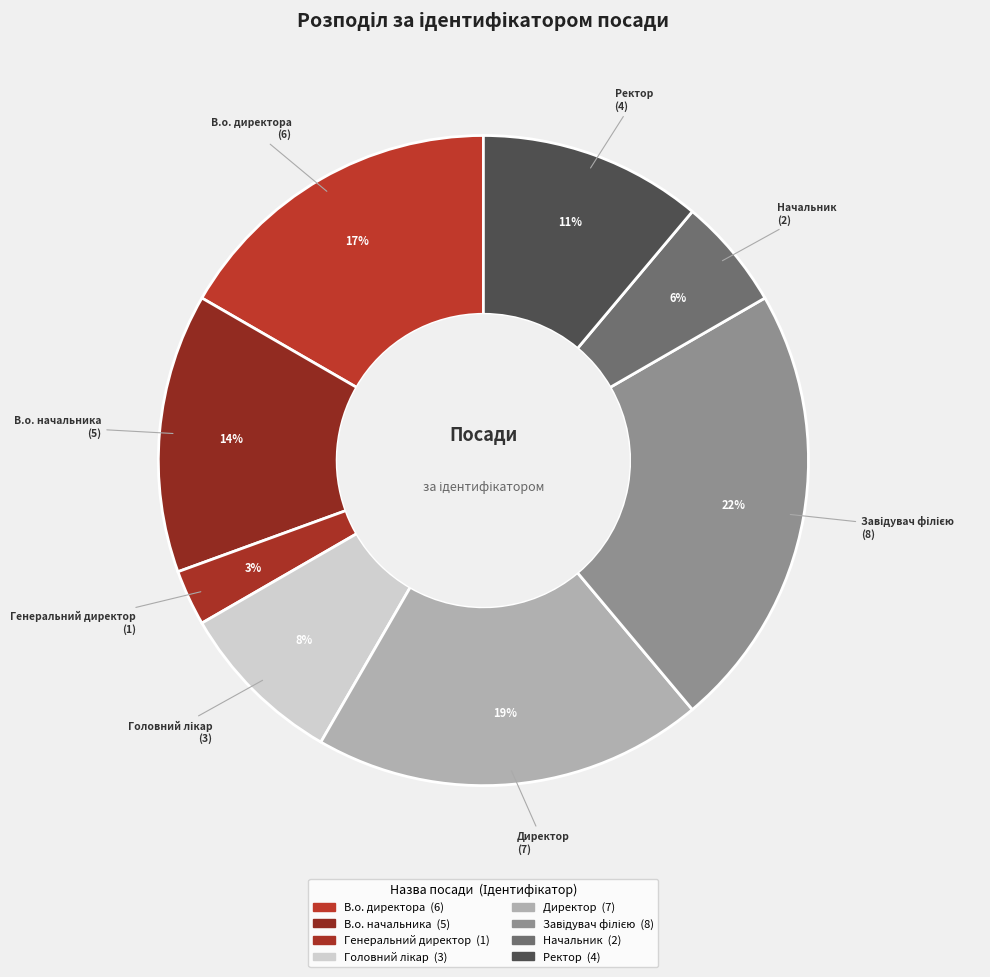

Between В.о. начальника and Директор, which is larger?

Директор